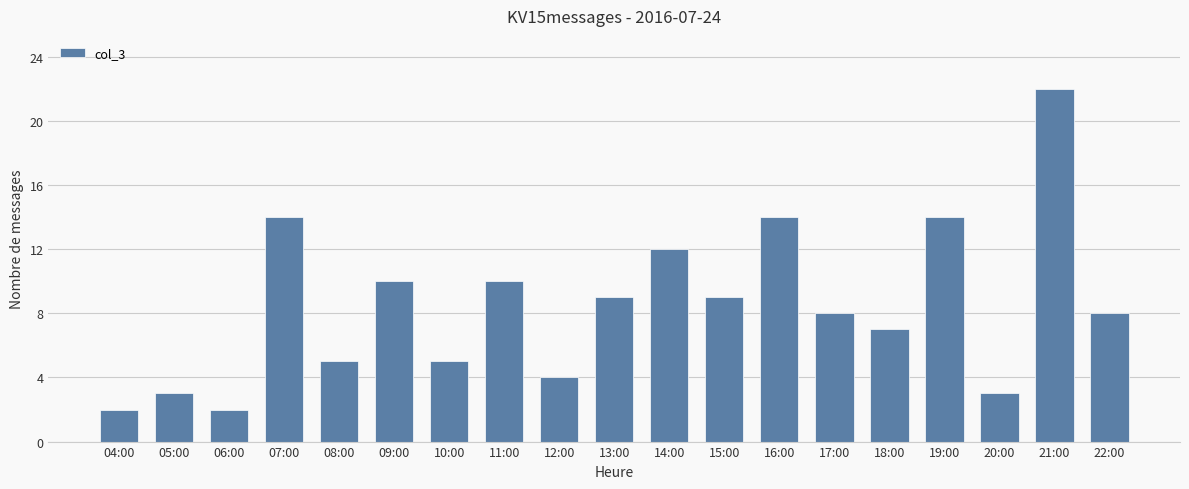

What is the difference between the maximum and minimum values?

20